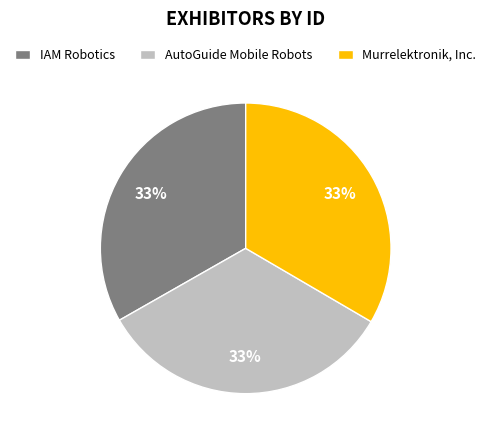

Approximately how many times larger is the value at AutoGuide Mobile Robots compared to Murrelektronik, Inc.?

1.0